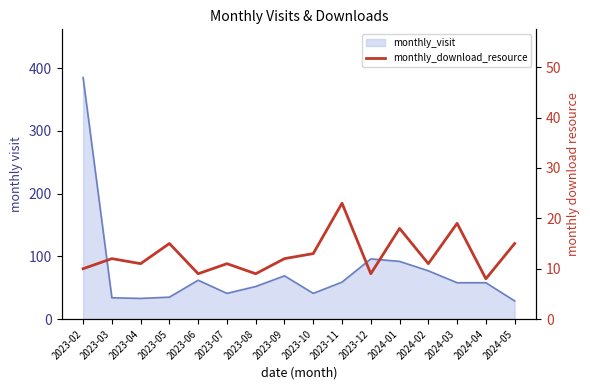

Which category has the lowest value across all series?

2024-04